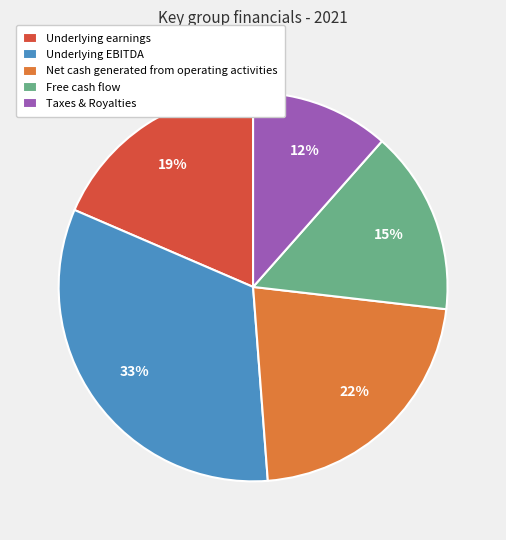

To the nearest percent, what percentage of the pie is Underlying earnings?

19%